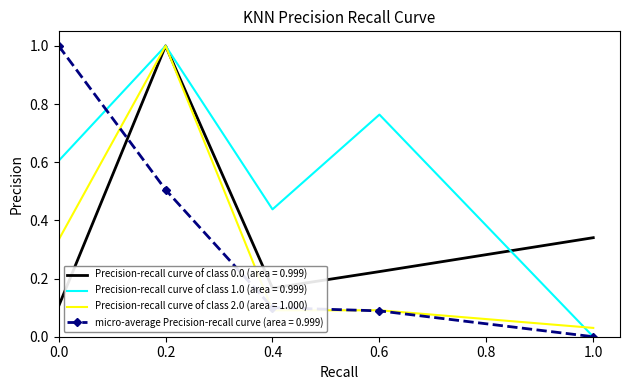

Is it true that micro-average Precision-recall curve (area = 0.999) equals 0.0 at 1.0?

True